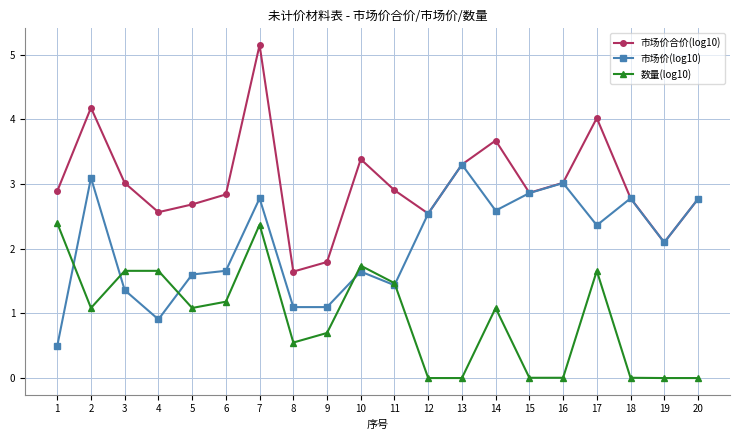

What is the sum of the 数量(log10) values at 7 and 8?

2.9